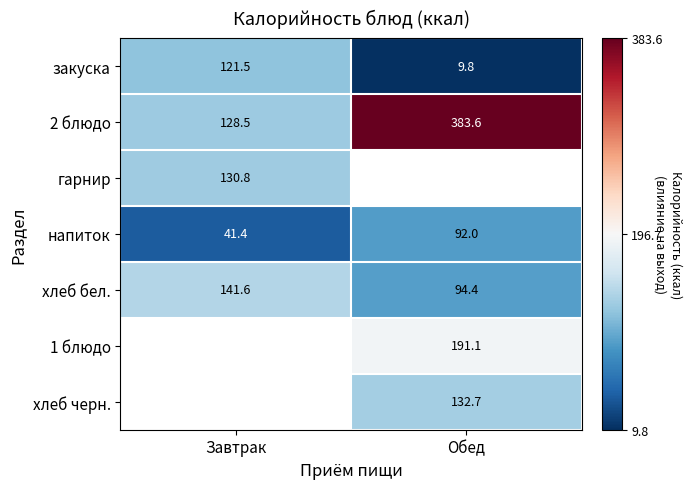

What is the difference between the highest and lowest values at Обед?

373.8